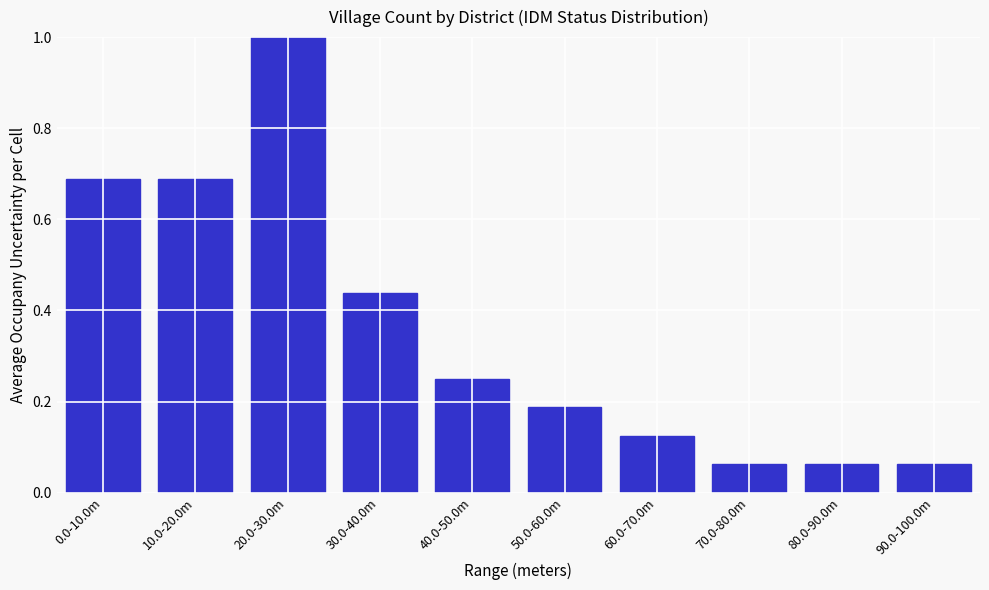

Between 0.0-10.0m and 60.0-70.0m, which is larger?

0.0-10.0m